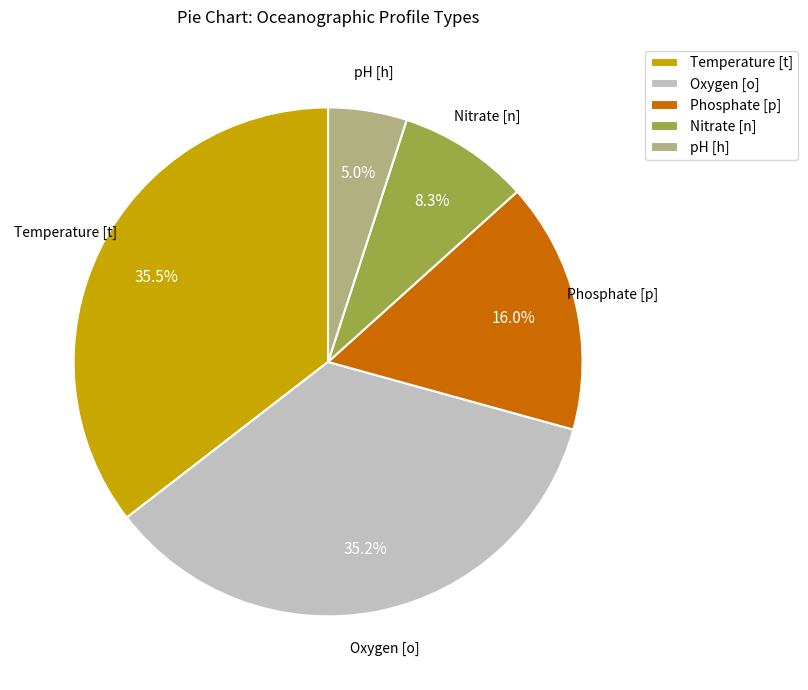

What portion of the pie excludes Nitrate [n]?

91.7%